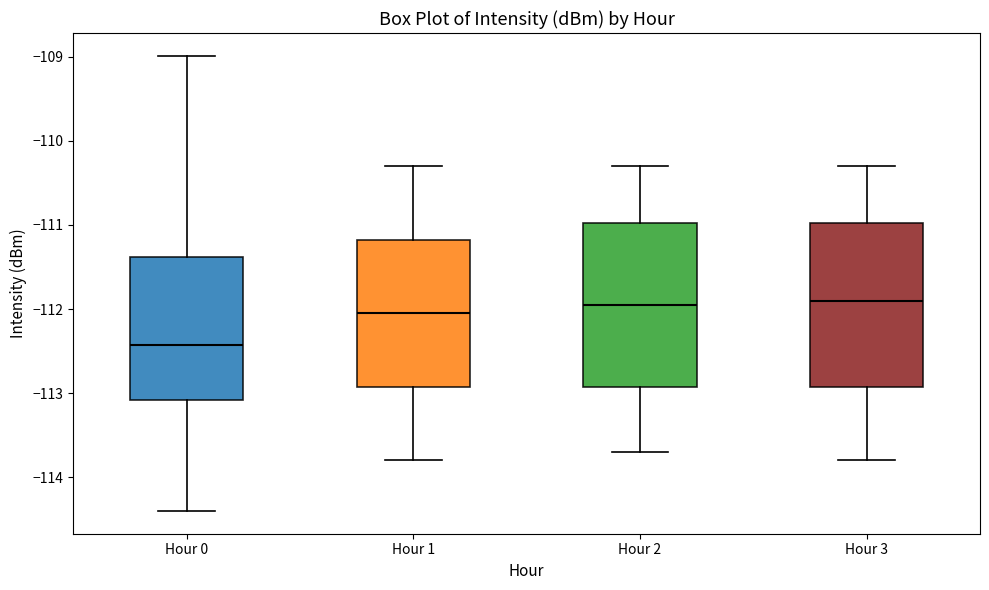

Where does the upper whisker of the box for Hour 3 end on the y-axis? The values are not printed on the chart, so give them approximately, as read against the axis.

-110.3